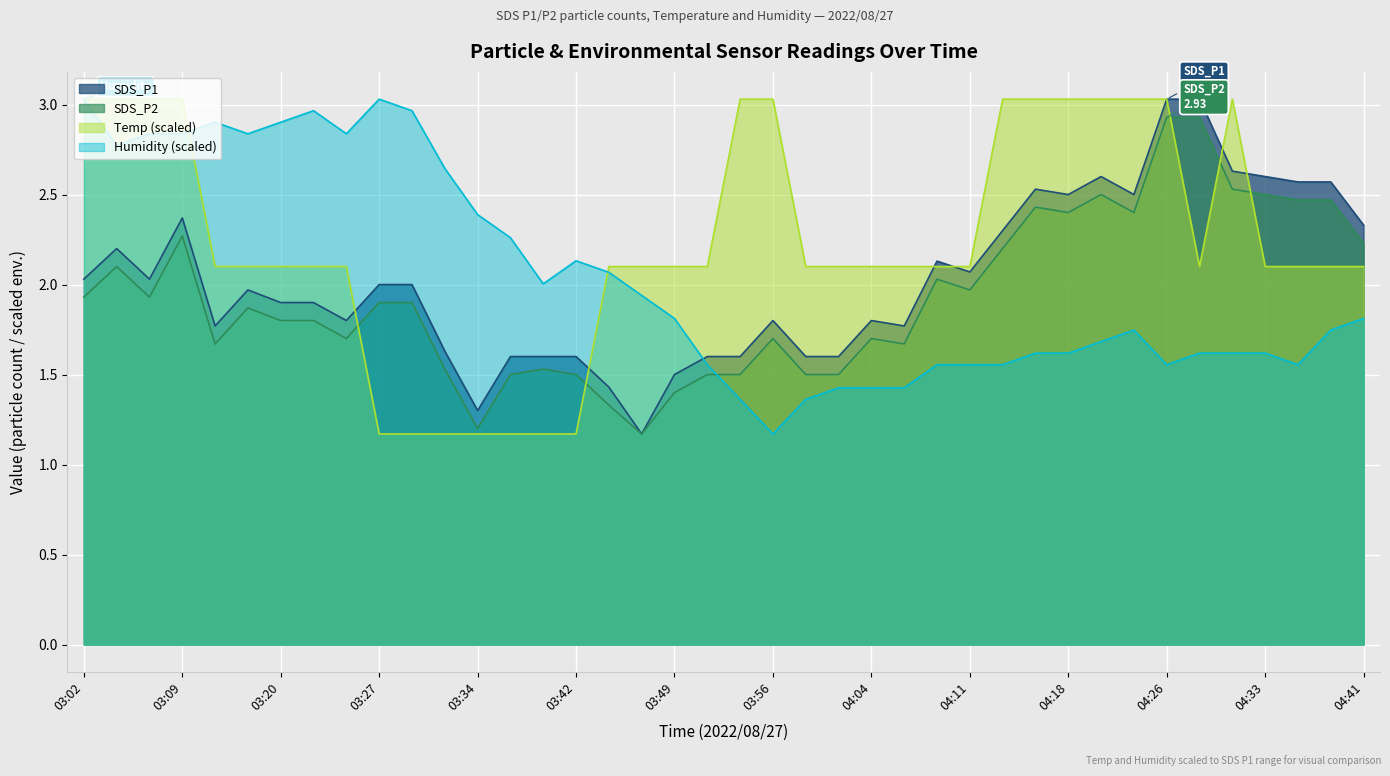

In SDS_P2, how many points are lower than both neighbors (excluding endpoints)?

9